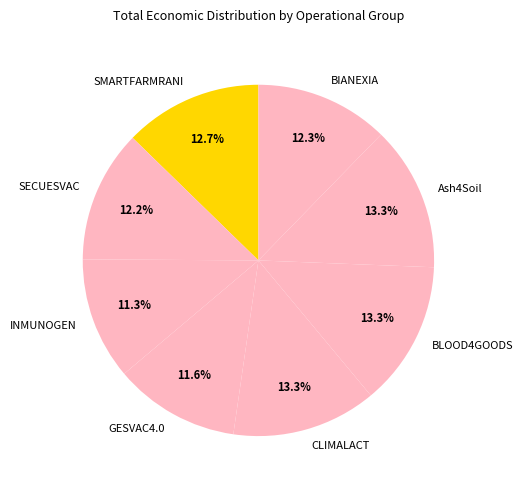

True or false: CLIMALACT accounts for 24% of the total.

False